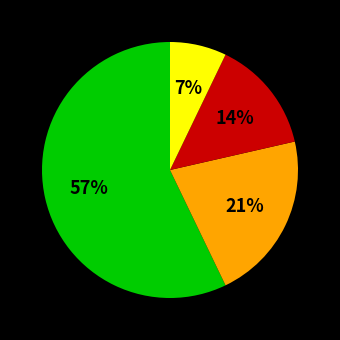

To the nearest percent, what is the average slice percentage?

25%